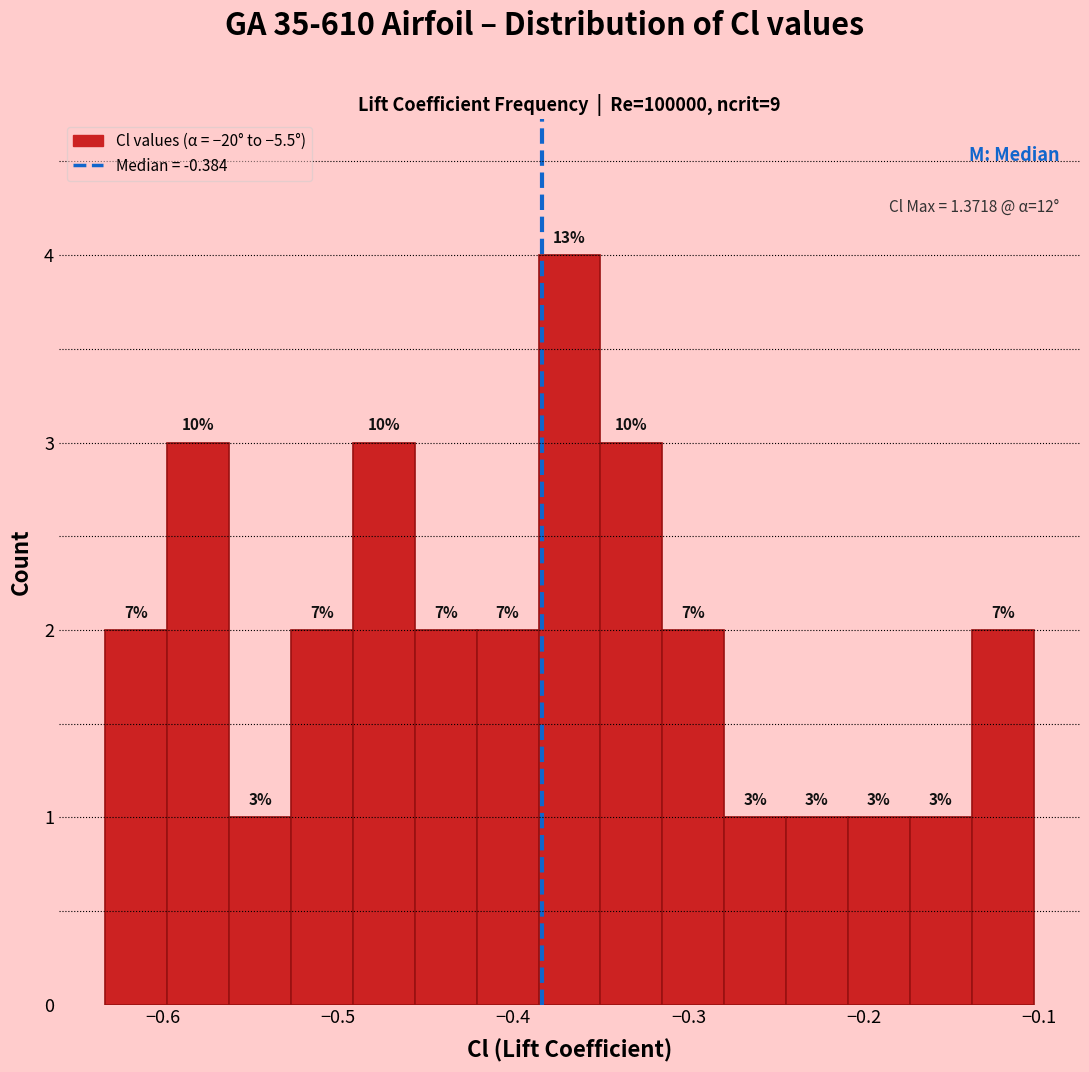

Read against the x-axis, roughly where is the centre of the tallest bar?

-0.37